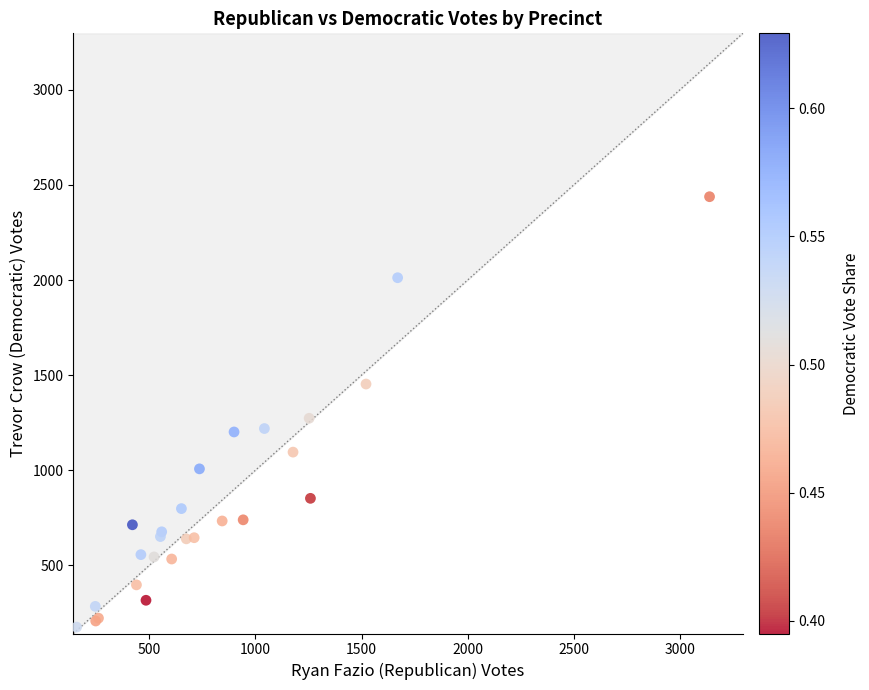

What Y value in the scatter plot is closest to 1306?

1273